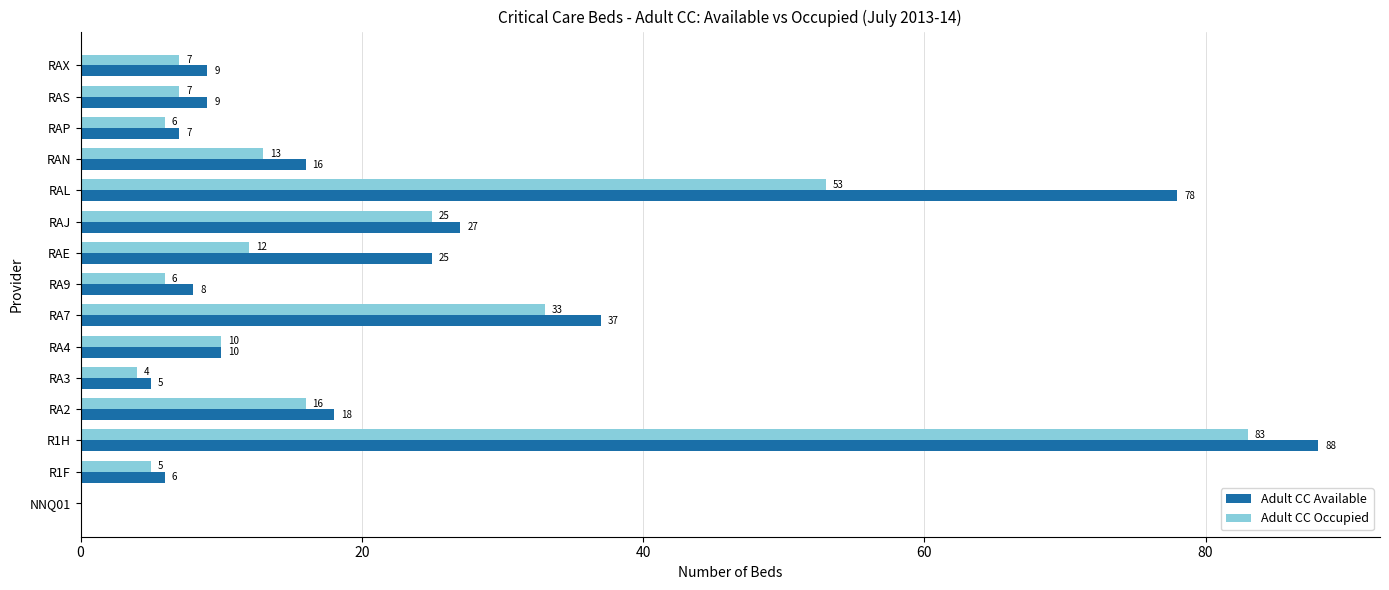

How many series are shown in this chart?

2